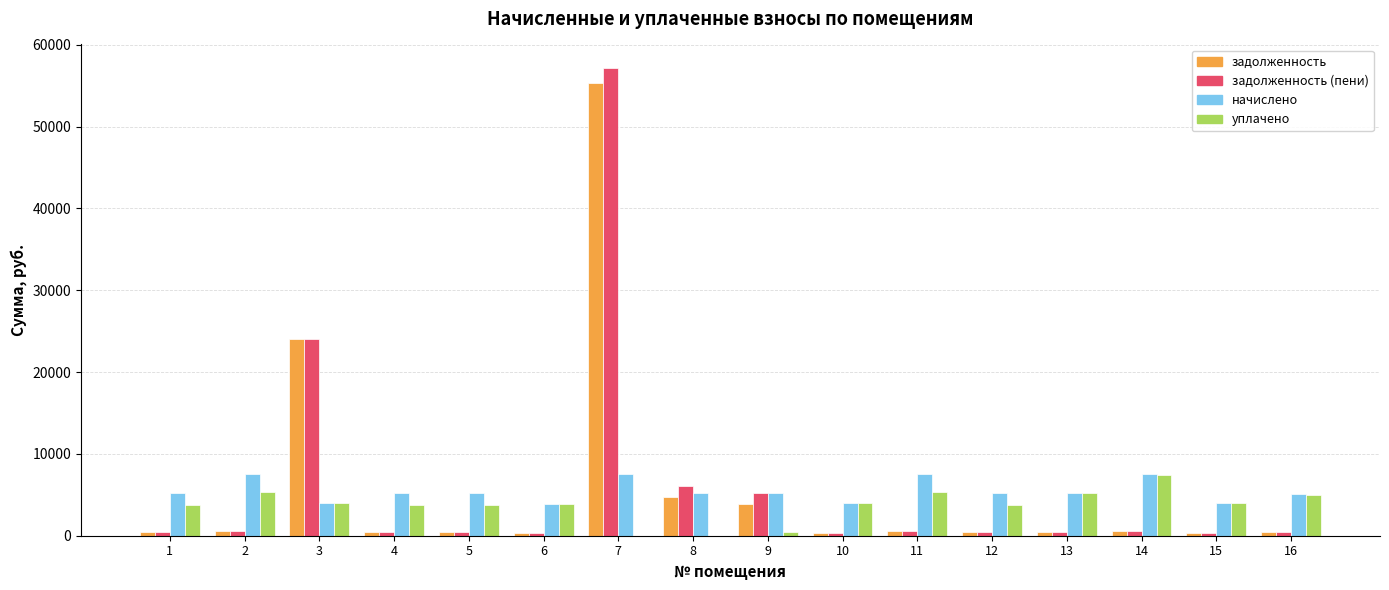

Between 7 and 9, which series saw the biggest shift?

задолженность (пени)